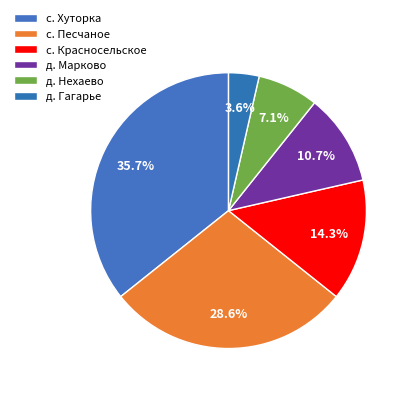

How many segments does this pie chart have?

6